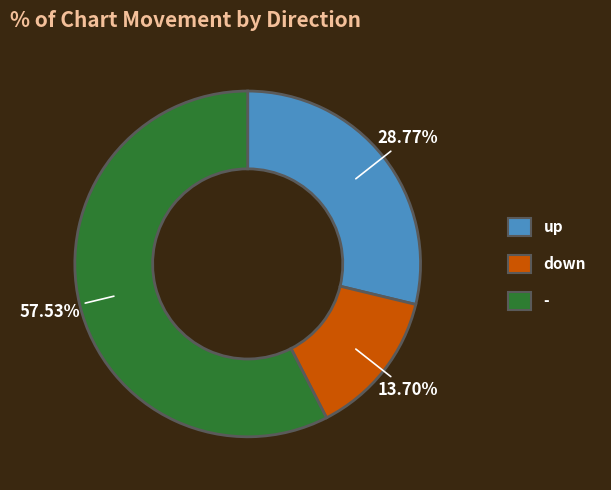

Is it true that - is 58% of the pie?

True